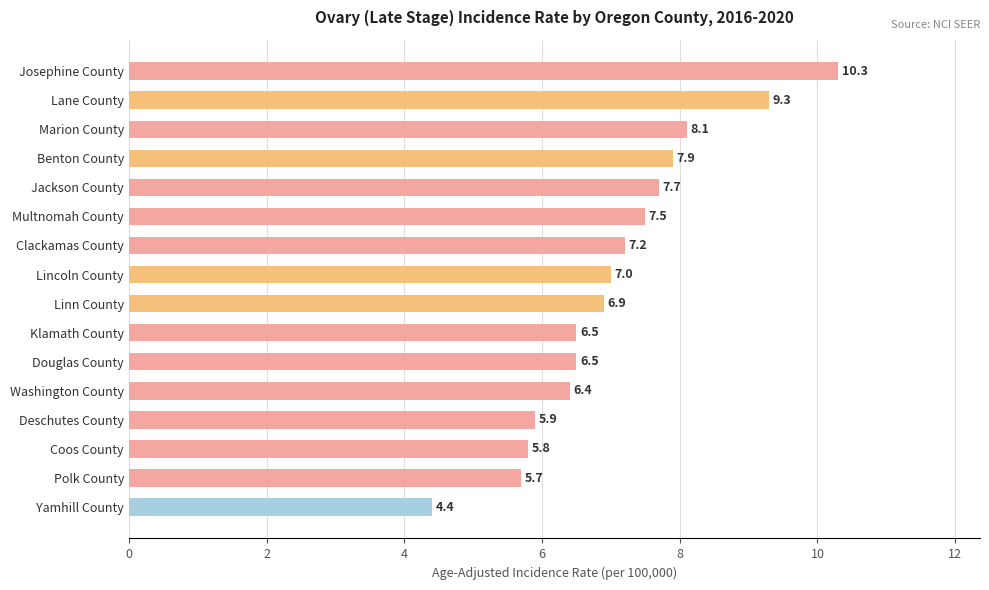

What is the difference between the maximum and minimum values?

5.9